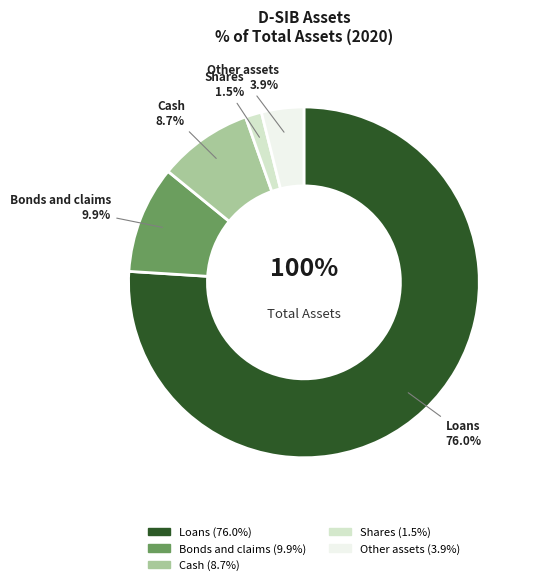

To the nearest percent, what is the difference between the Shares and Bonds and claims slice percentages?

8%